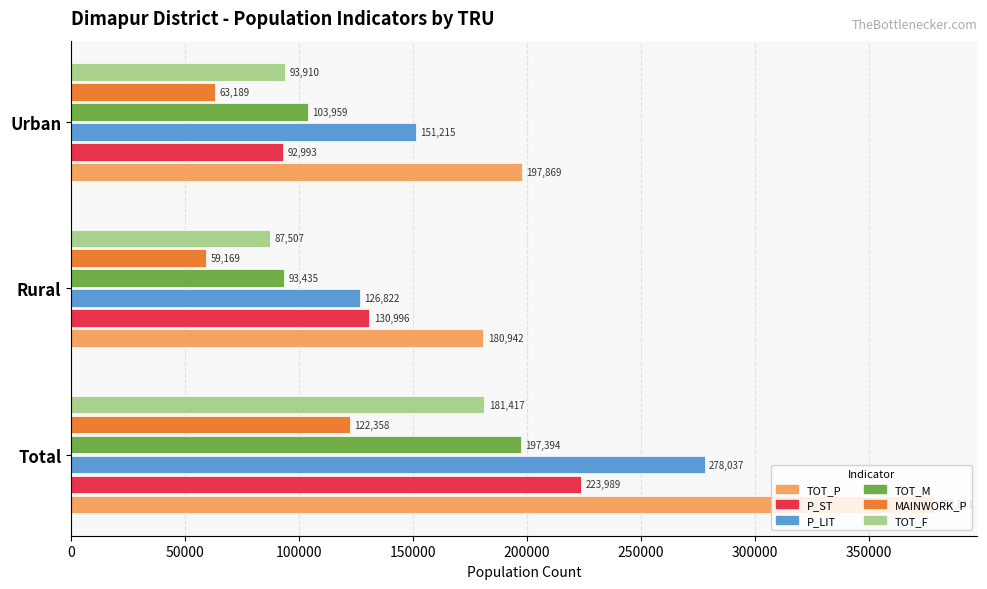

What is the sum of all TOT_M values?

394788